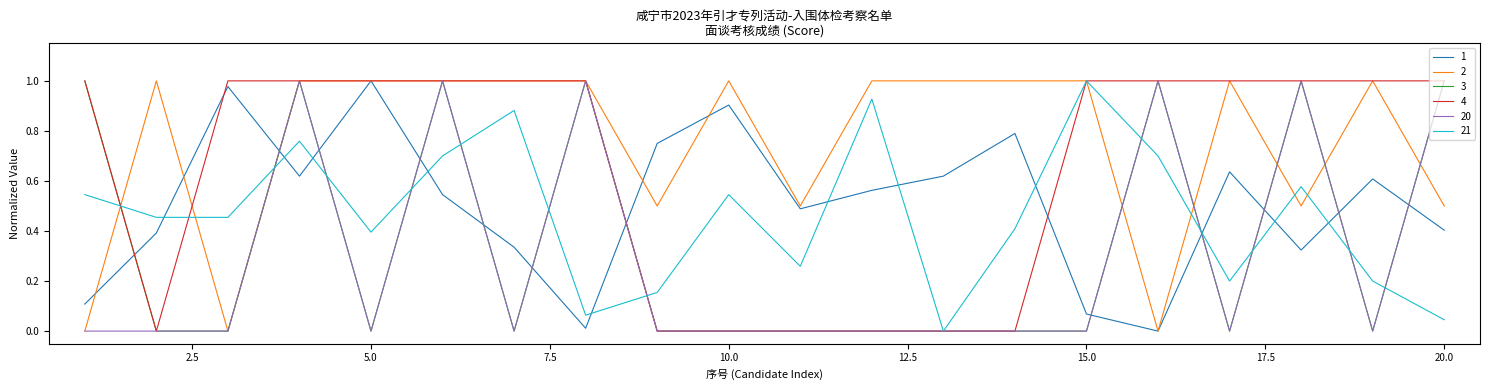

At how many categories does at least one series exceed 0?

20